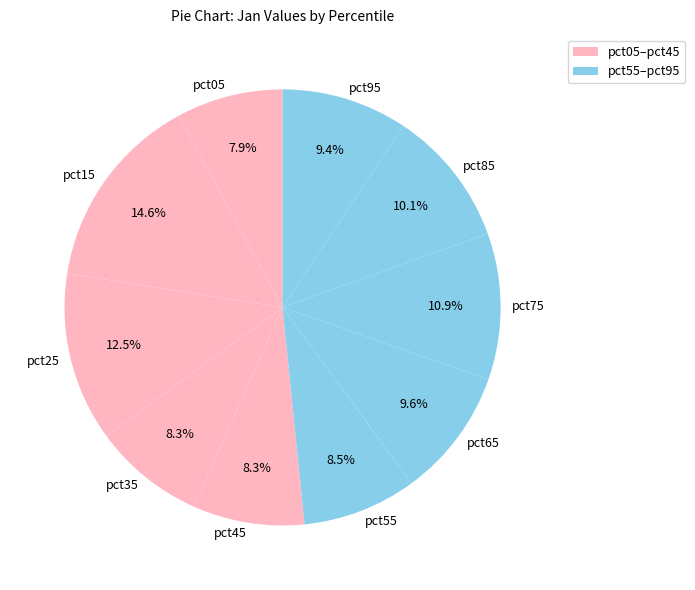

Which slice is the largest?

pct15